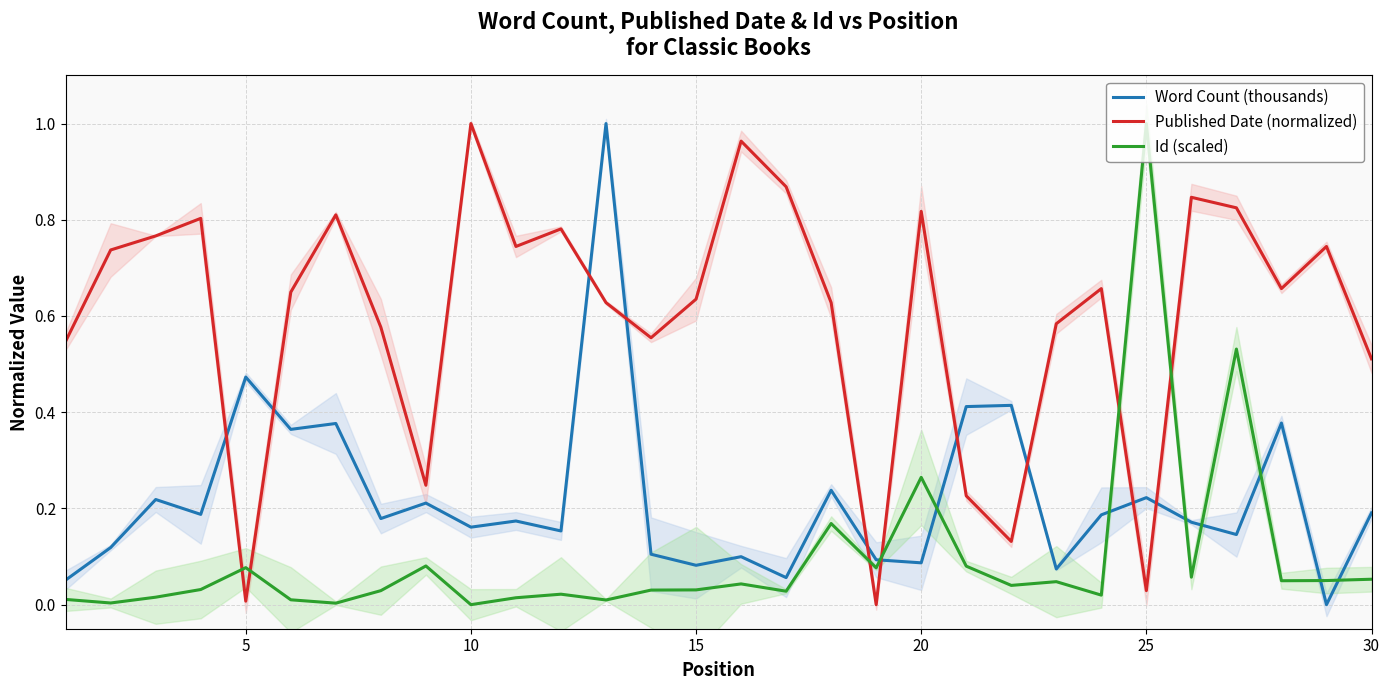

True or false: Published Date (normalized) and Id (scaled) cross at least once.

True